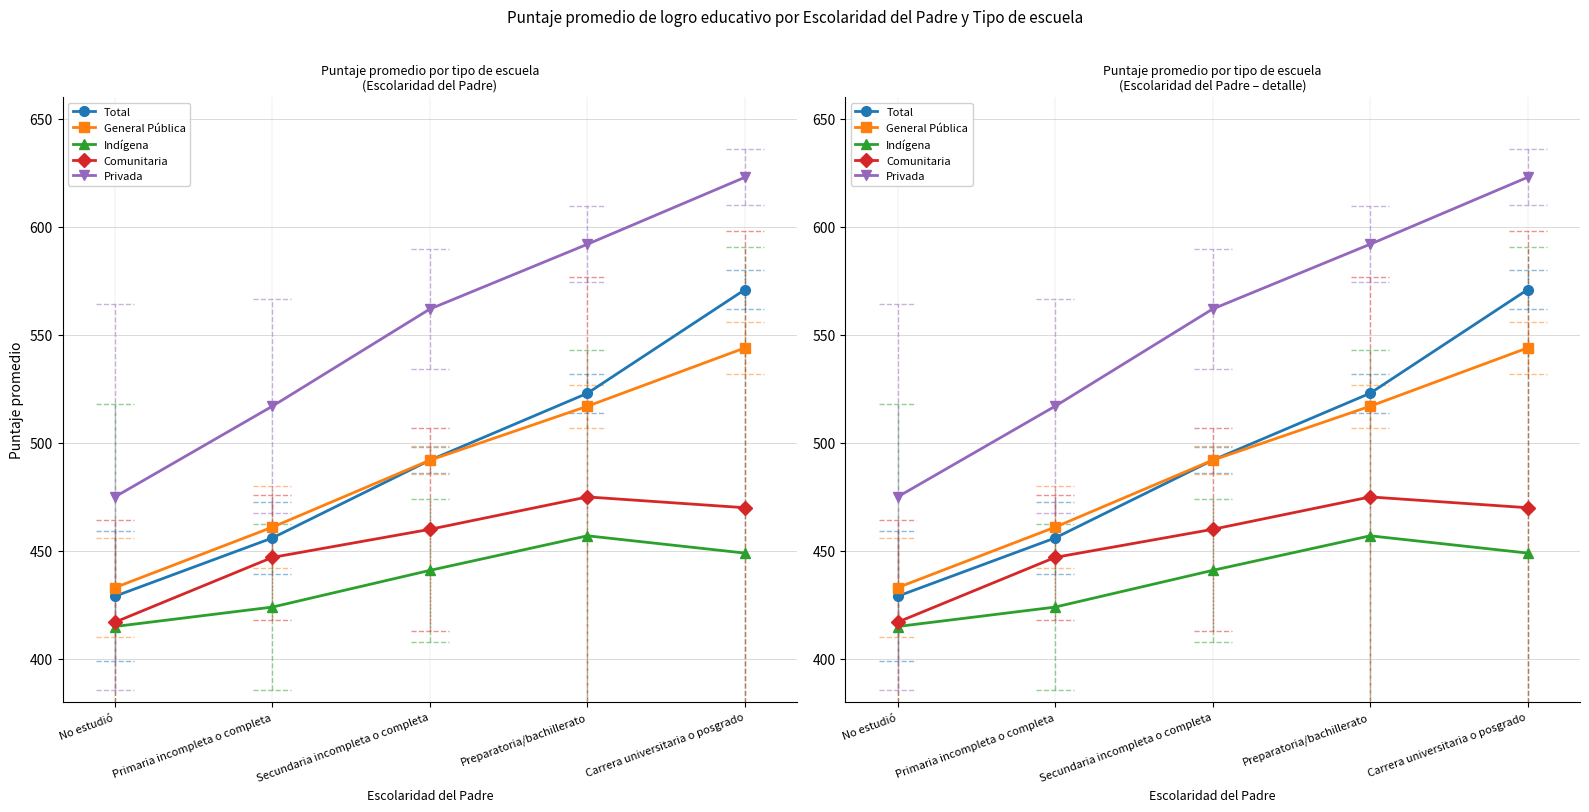

Reading left to right, transcribe all the data shown in this chart.

Total: No estudió=429	Primaria incompleta o completa=456	Secundaria incompleta o completa=492	Preparatoria/bachillerato=523	Carrera universitaria o posgrado=571
General Pública: No estudió=433	Primaria incompleta o completa=461	Secundaria incompleta o completa=492	Preparatoria/bachillerato=517	Carrera universitaria o posgrado=544
Indígena: No estudió=415	Primaria incompleta o completa=424	Secundaria incompleta o completa=441	Preparatoria/bachillerato=457	Carrera universitaria o posgrado=449
Comunitaria: No estudió=417	Primaria incompleta o completa=447	Secundaria incompleta o completa=460	Preparatoria/bachillerato=475	Carrera universitaria o posgrado=470
Privada: No estudió=475	Primaria incompleta o completa=517	Secundaria incompleta o completa=562	Preparatoria/bachillerato=592	Carrera universitaria o posgrado=623